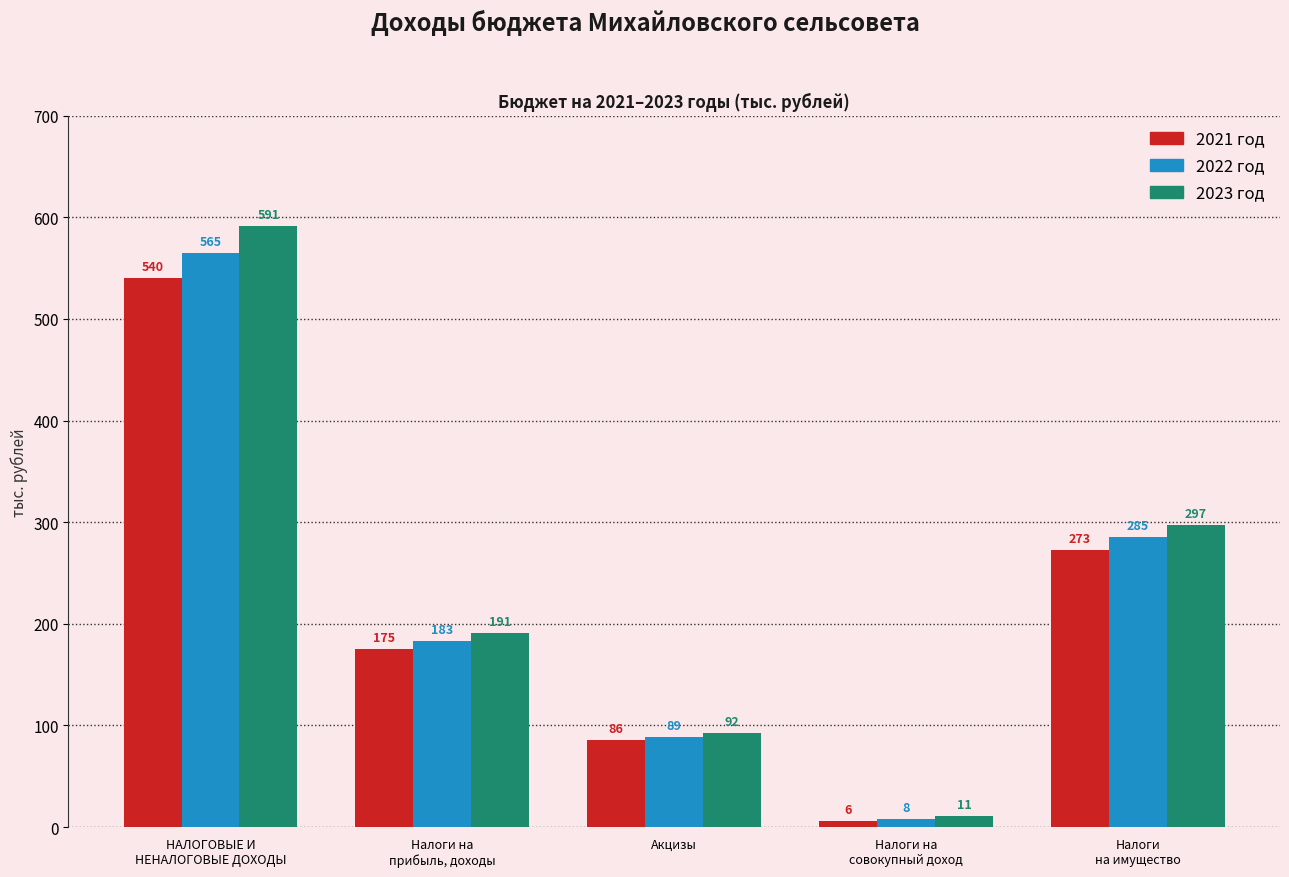

What is the highest value of the 2022 год series?

565.0